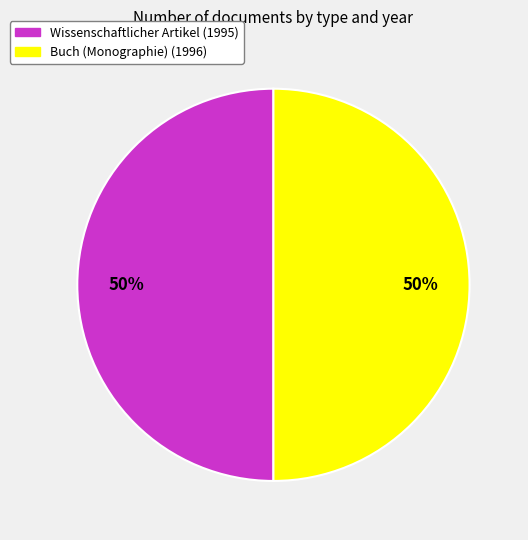

How many slices are in this pie chart?

2